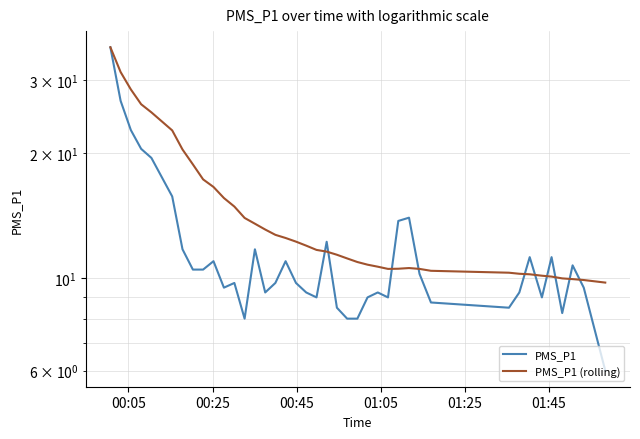

Which series has the widest spread of values?

PMS_P1